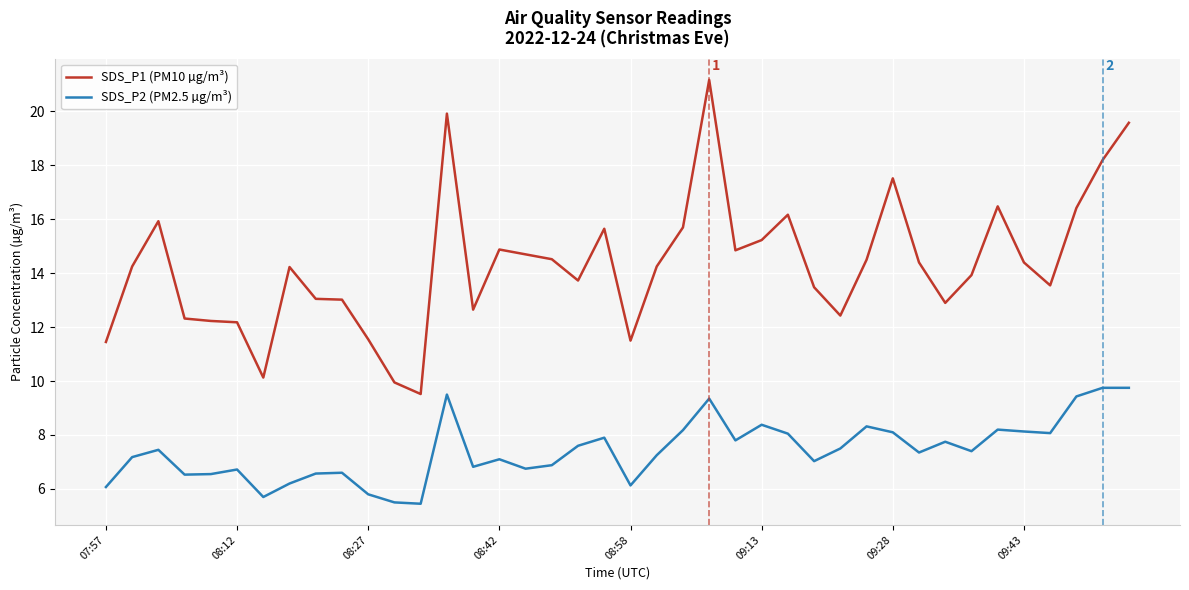

What is the minimum value shown in the chart?

5.5